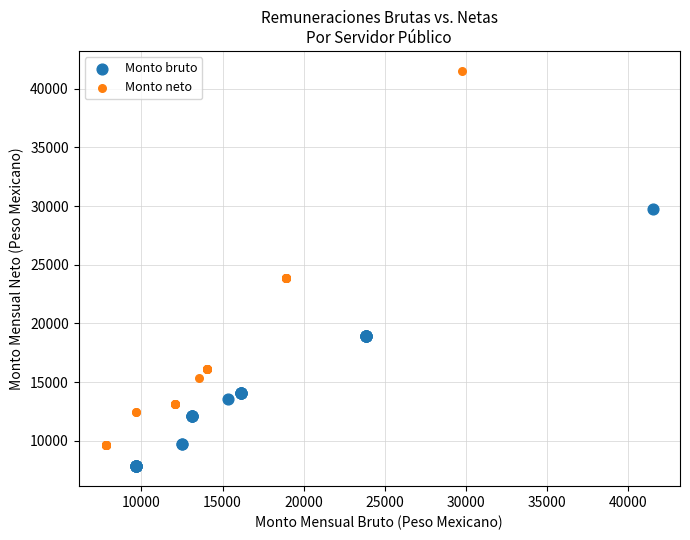

Which series contains the lowest Y value?

Monto bruto